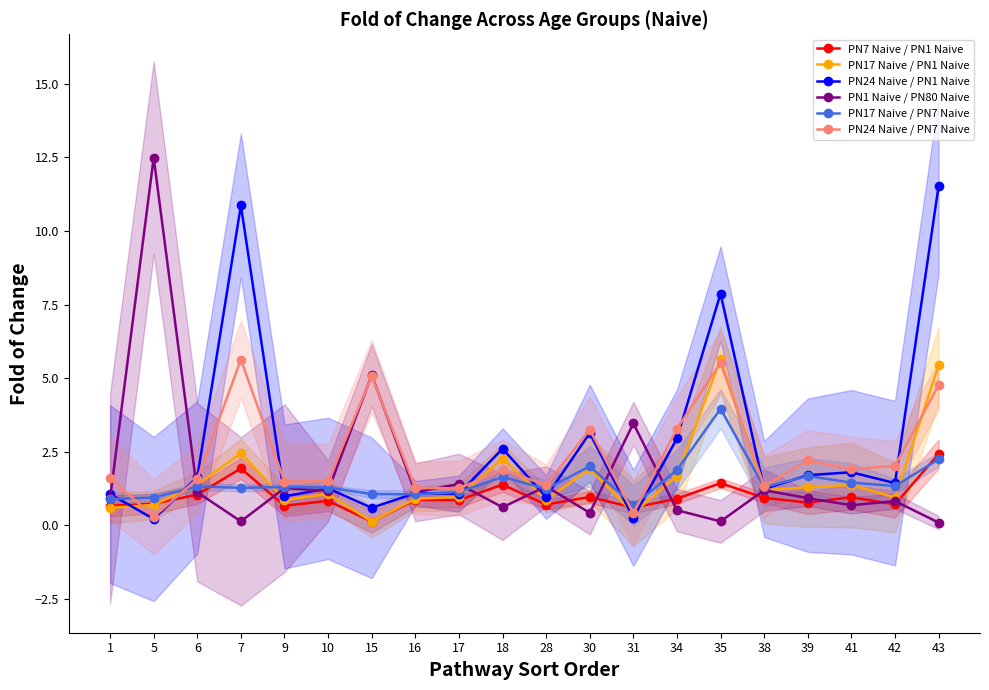

What are all the series names shown in the legend?

PN7 Naive / PN1 Naive, PN17 Naive / PN1 Naive, PN24 Naive / PN1 Naive, PN1 Naive / PN80 Naive, PN17 Naive / PN7 Naive, PN24 Naive / PN7 Naive